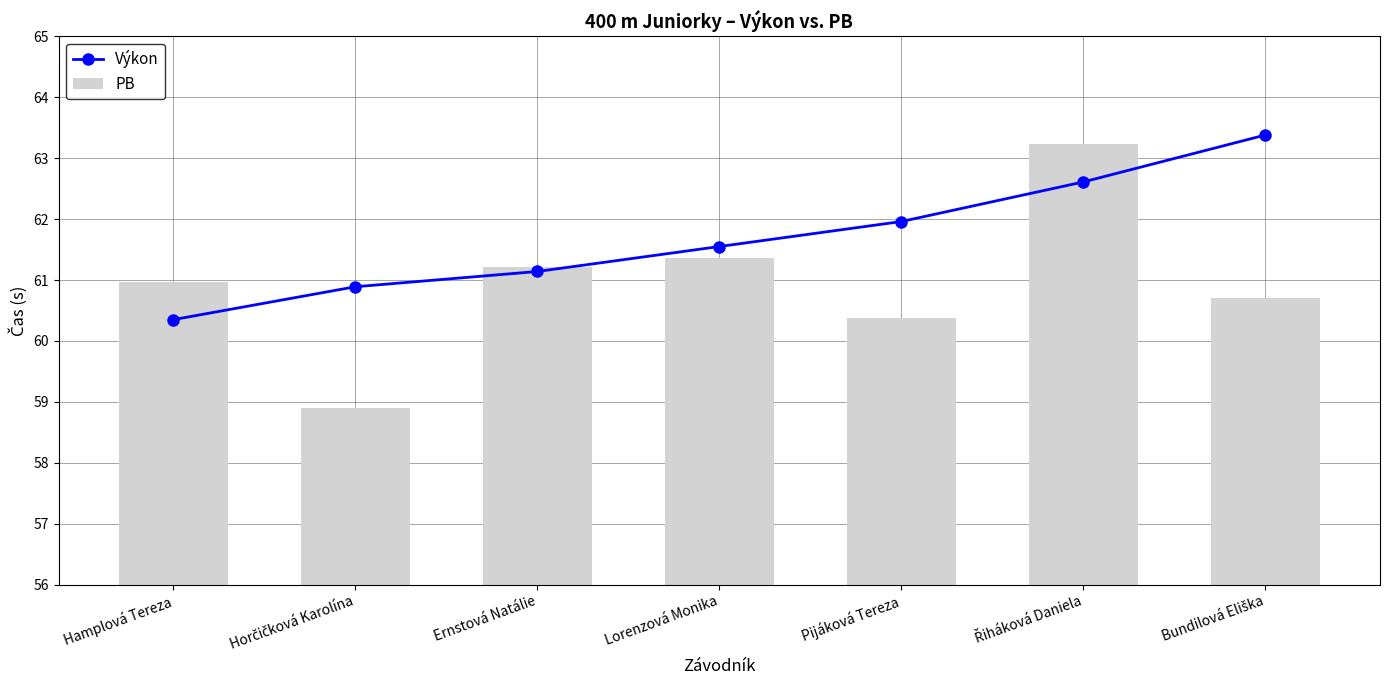

Reading left to right, extract all data points from this chart.

Výkon: 60.4	60.9	61.1	61.5	62.0	62.6	63.4
PB: 61.0	58.9	61.2	61.4	60.4	63.2	60.7